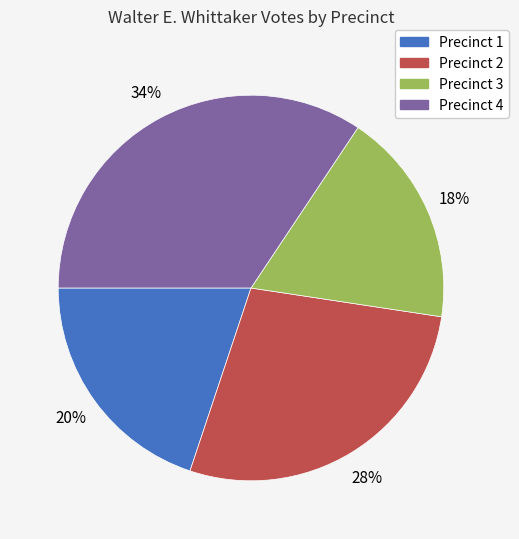

Which has a higher value, Precinct 4 or Precinct 2?

Precinct 4